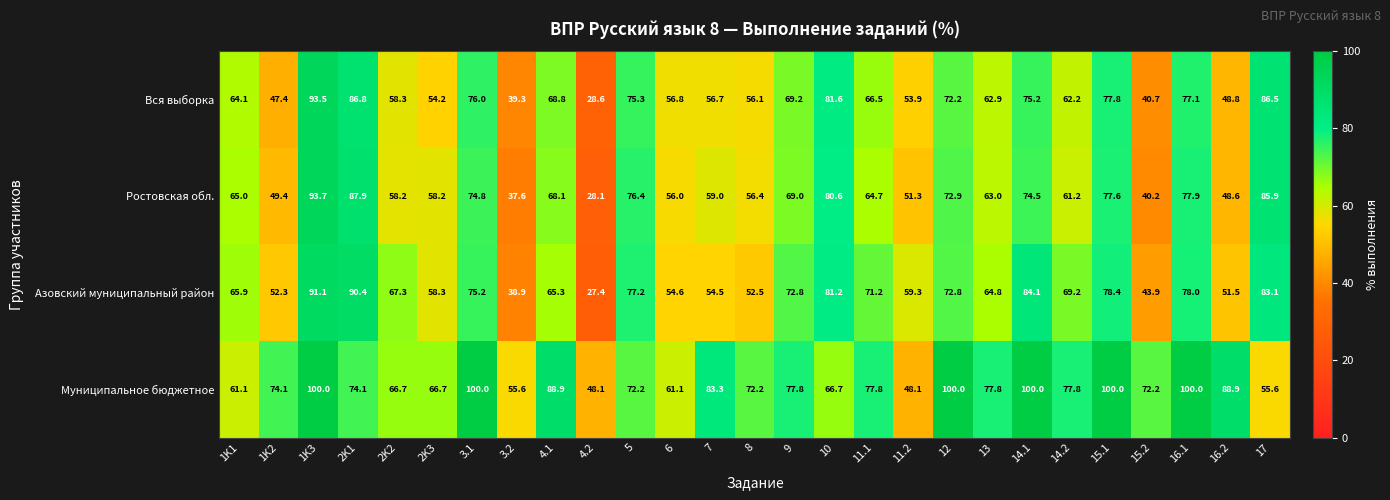

What is the sum of all Вся выборка values?

1736.5